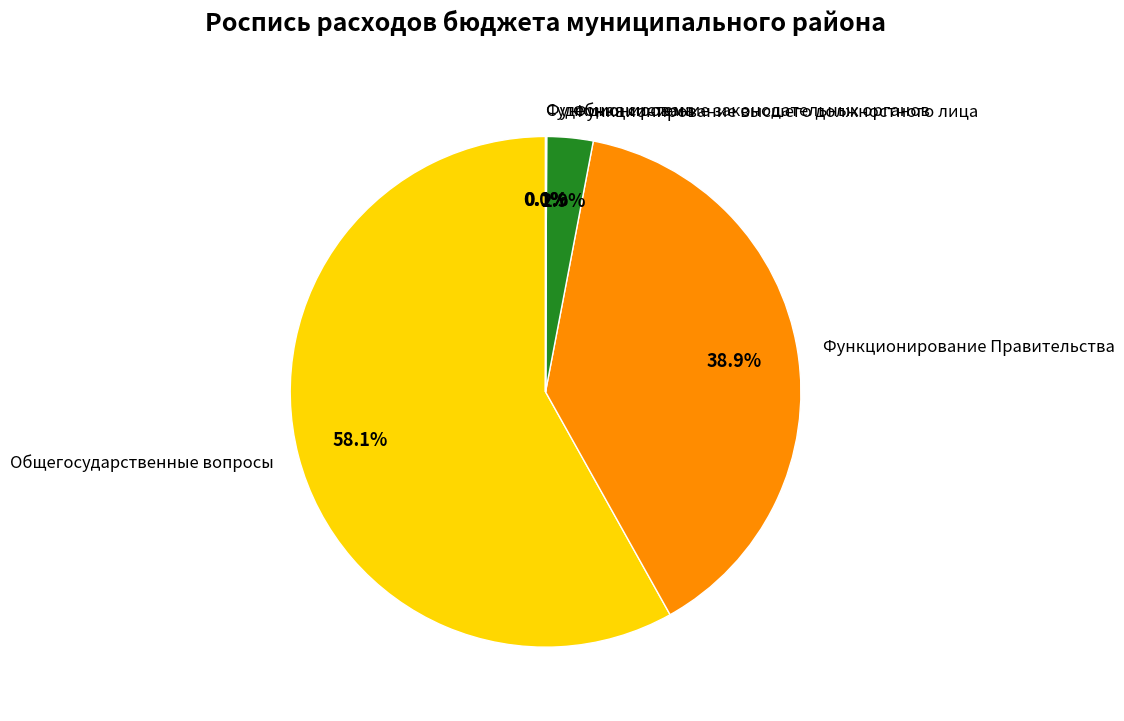

Is the sum of Функционирование Правительства and Общегосударственные вопросы greater than half?

Yes